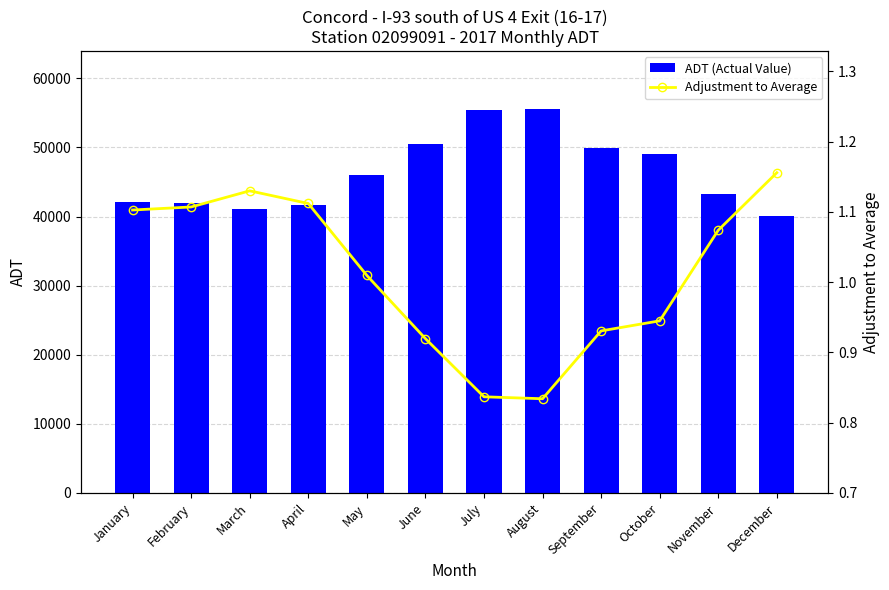

List the series in order of their peak value, highest first.

ADT (Actual Value), Adjustment to Average